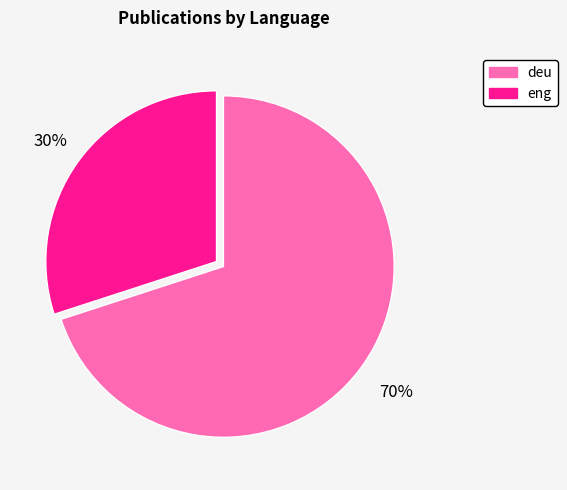

Does deu account for over 50% of the chart?

Yes